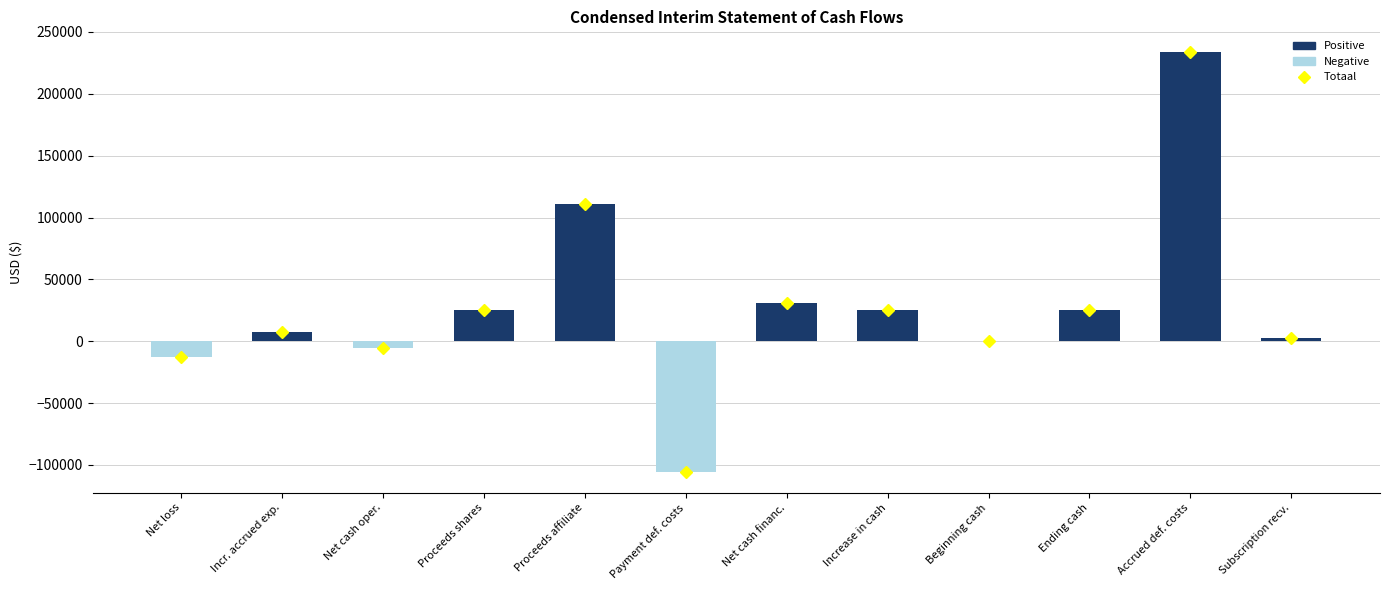

Read the value at Net cash oper., to the nearest 100.

-5300